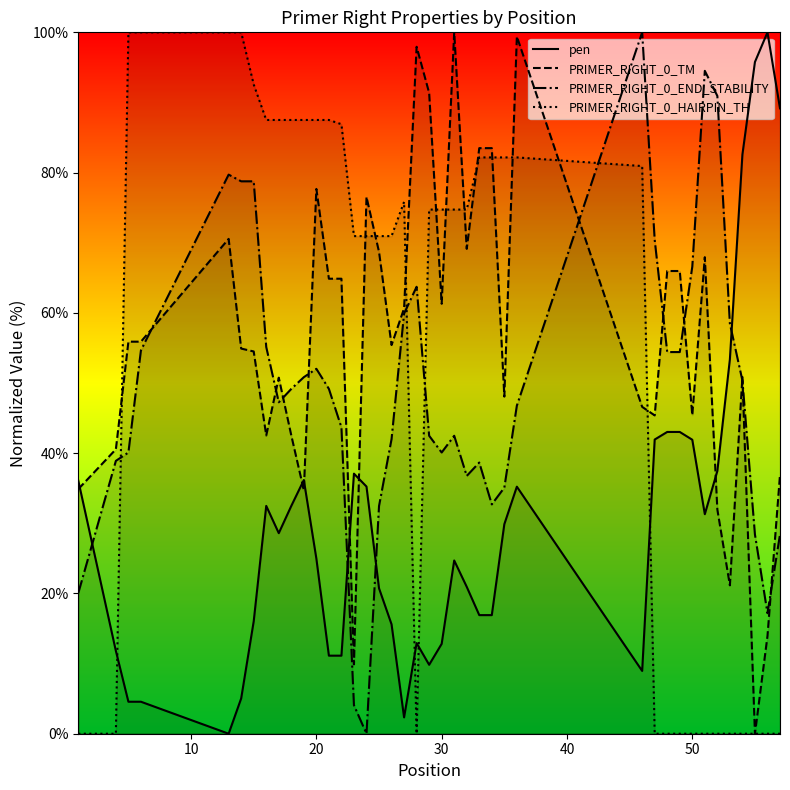

True or false: PRIMER_RIGHT_0_TM has more than 0 points higher than both neighbors.

True